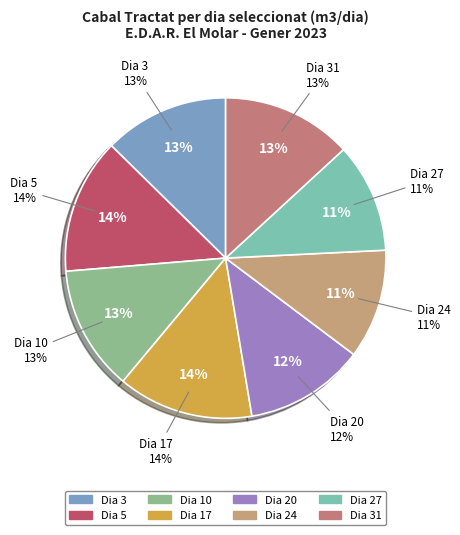

Is it true that Sorres is 88% of the pie?

False